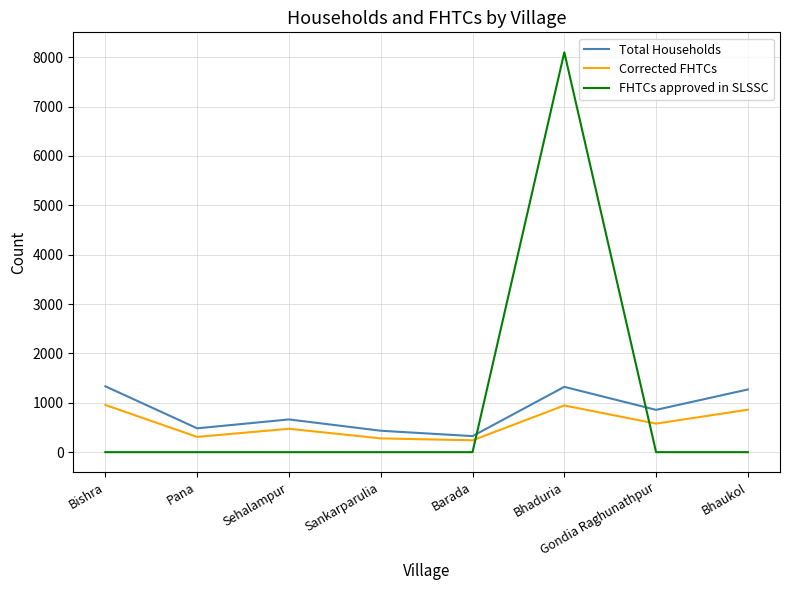

Rank the series by their maximum value, from highest to lowest.

FHTCs approved in SLSSC, Total Households, Corrected FHTCs